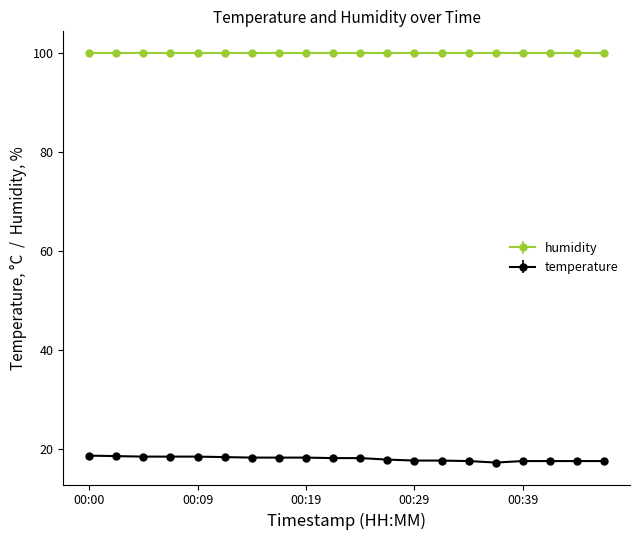

At how many categories does at least one series exceed 65?

20